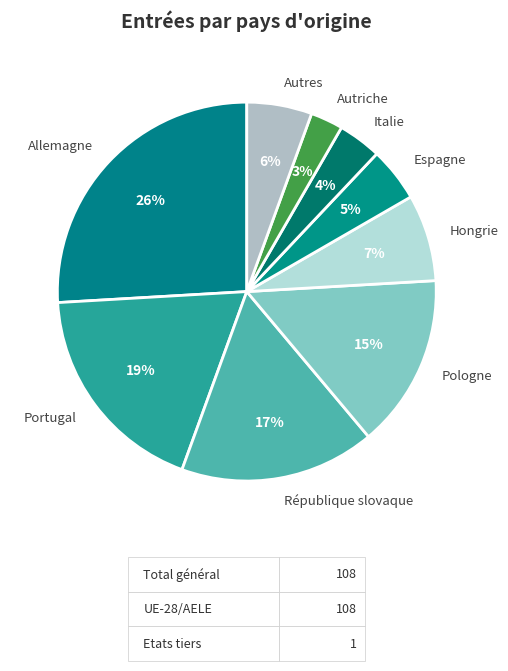

To the nearest percent, what is the average slice percentage?

11%